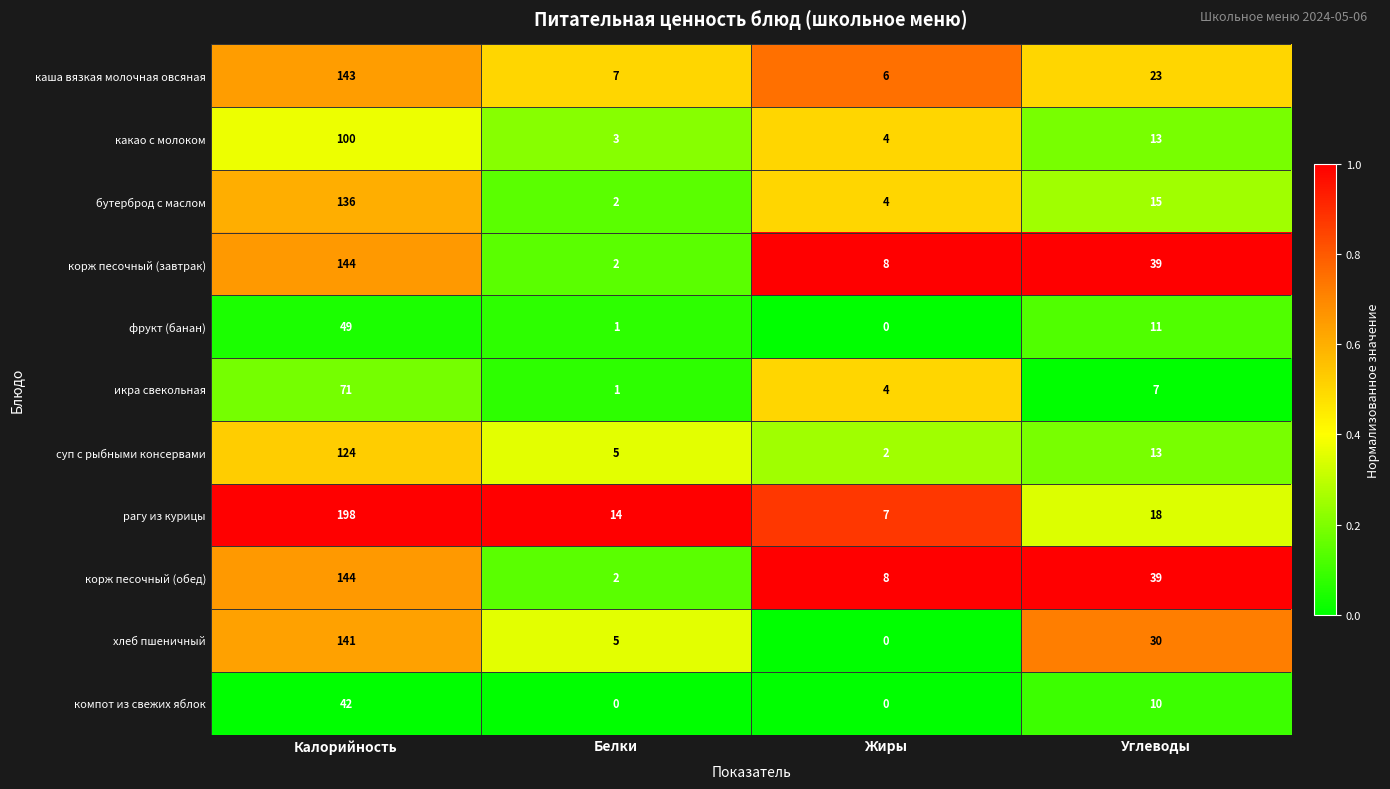

Which category has the highest value across all series?

Калорийность